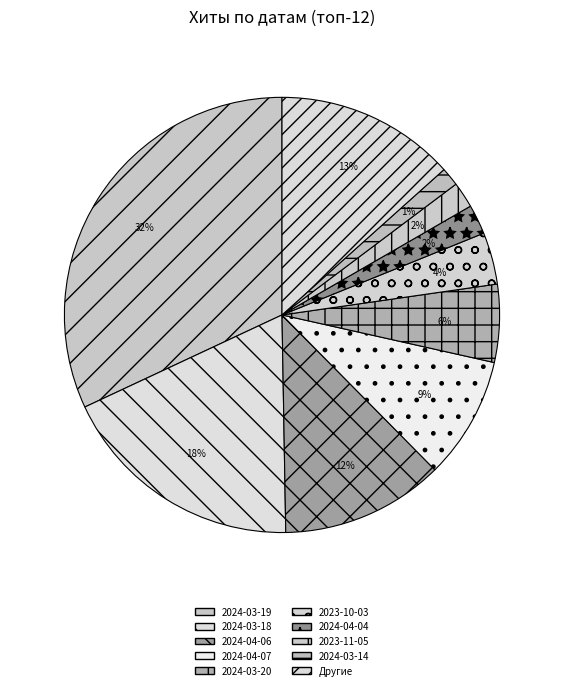

Which category has the smallest portion of the pie?

2024-03-14